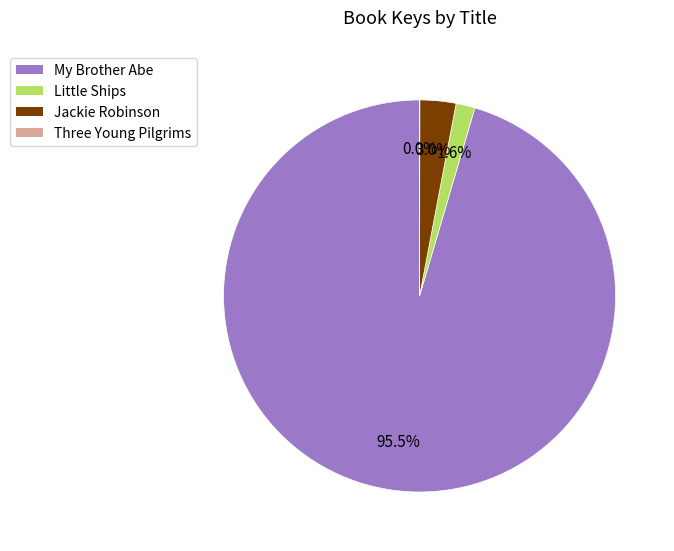

What is the total percentage of Jackie Robinson and My Brother Abe?

98.4%